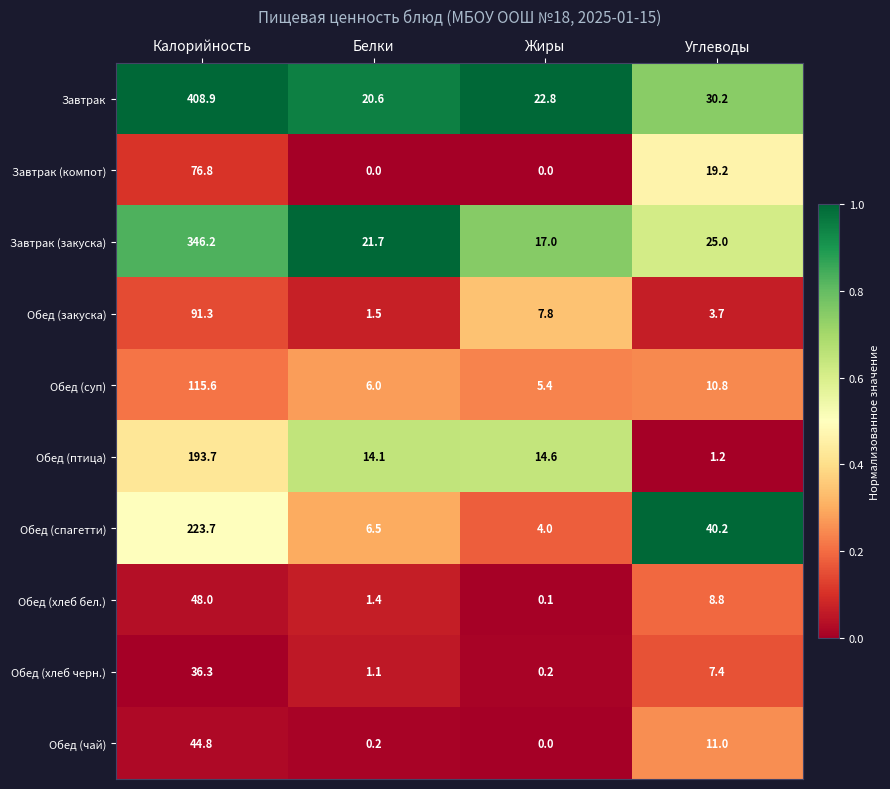

How many distinct data groups are displayed?

10